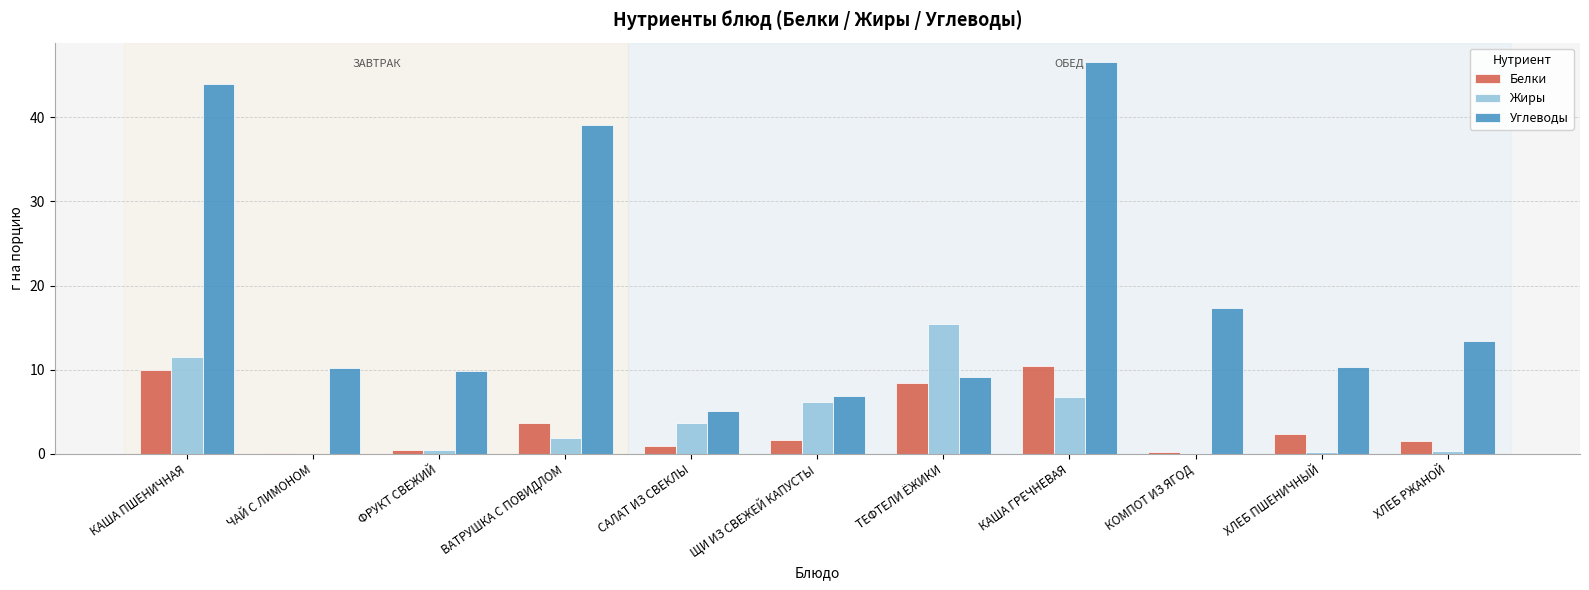

Is the value of Жиры at КОМПОТ ИЗ ЯГОД greater than the value of Углеводы at ТЕФТЕЛИ ЁЖИКИ?

No